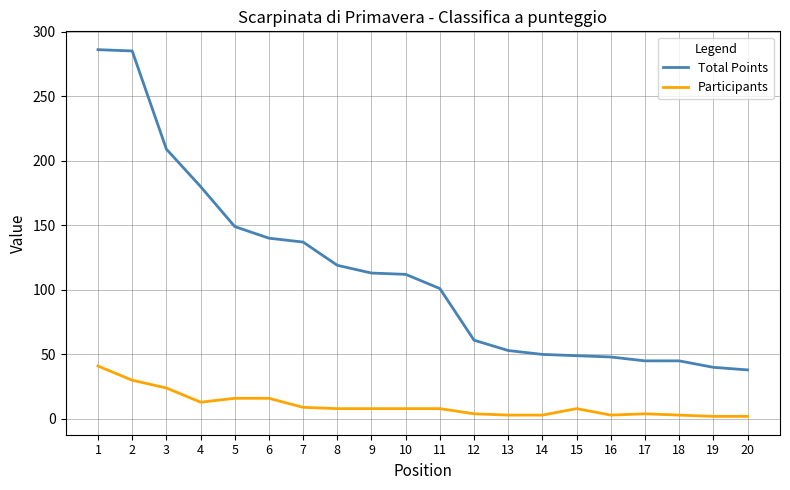

Is the value of Participants at 19 greater than the value of Total Points at 16?

No